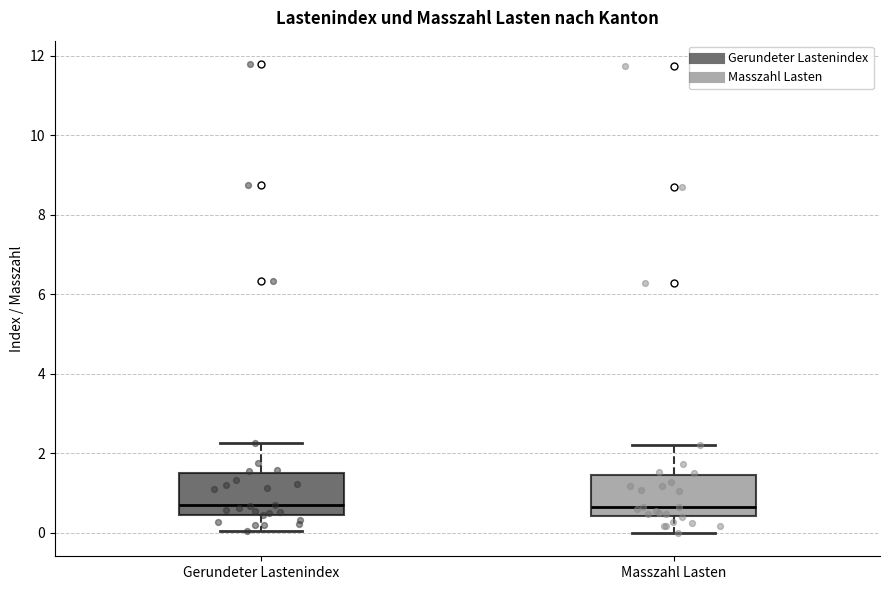

Reading left to right, read every box against the y-axis: the position of its median line, the range the box covers, and the ends of its whiskers. The values are not printed on the chart, so give them approximately, as read against the axis.

Gerundeter Lastenindex: median 0.6, box 0.4 to 1.4, whiskers 0.0 to 2.2
Masszahl Lasten: median 0.6, box 0.4 to 1.4, whiskers 0.0 to 2.2